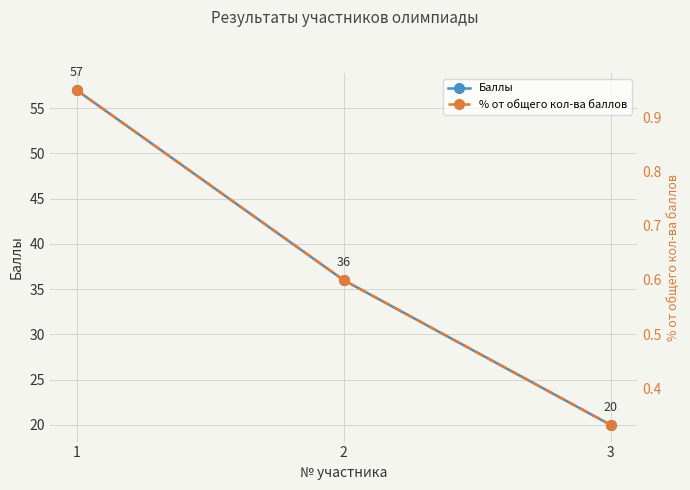

What is the value of the Баллы point at the 1st from the left?

57